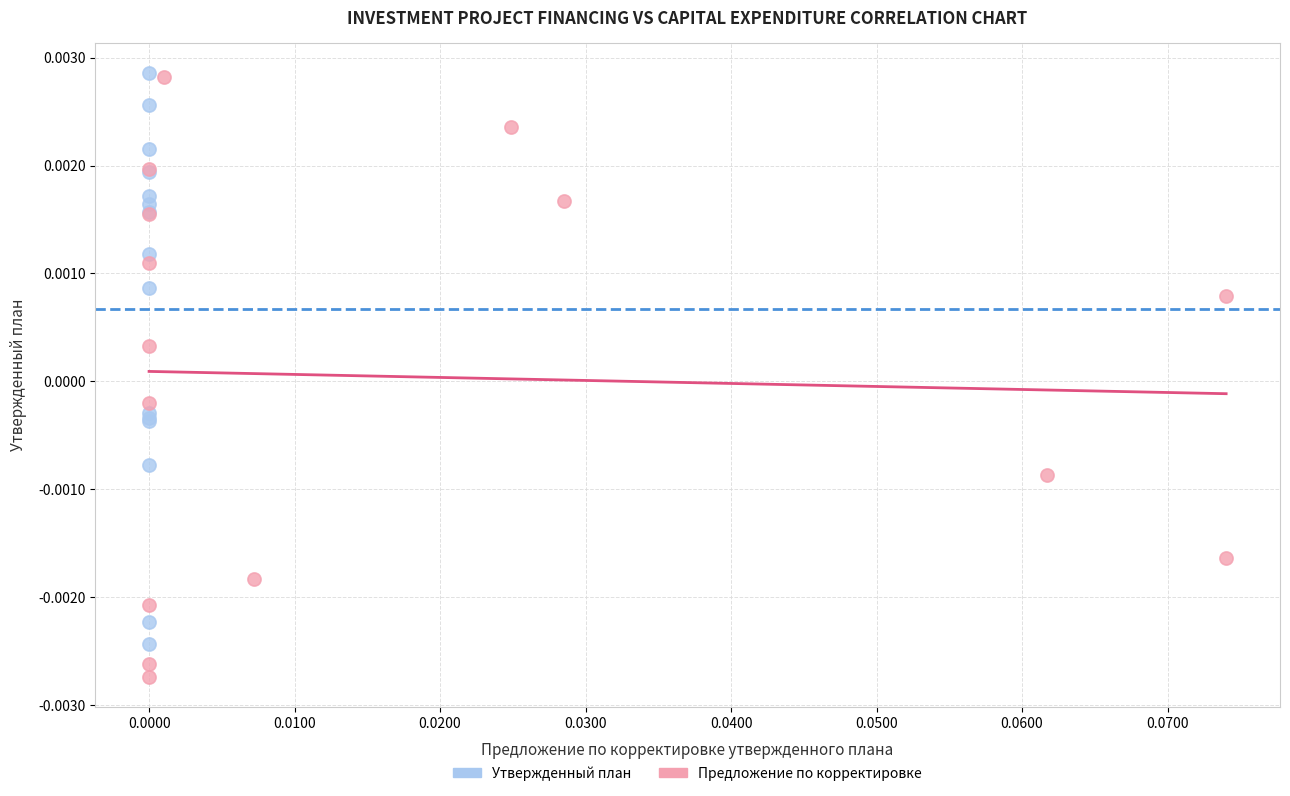

Which series has the widest spread of Y values?

Предложение по корректировке